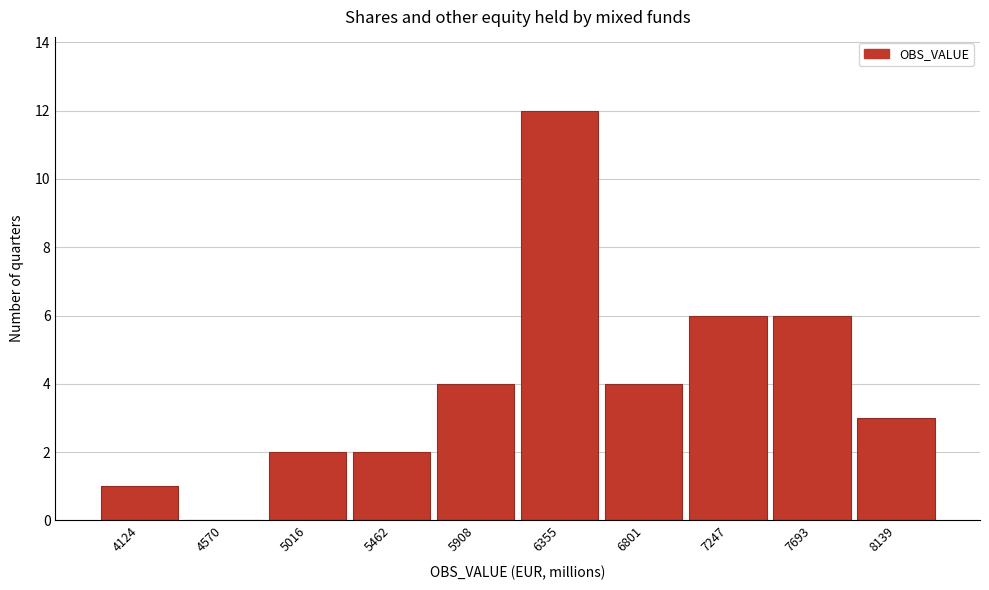

Reading left to right, what are all the values shown in this chart?

4124=1	4570=0	5016=2	5462=2	5908=4	6355=12	6801=4	7247=6	7693=6	8139=3